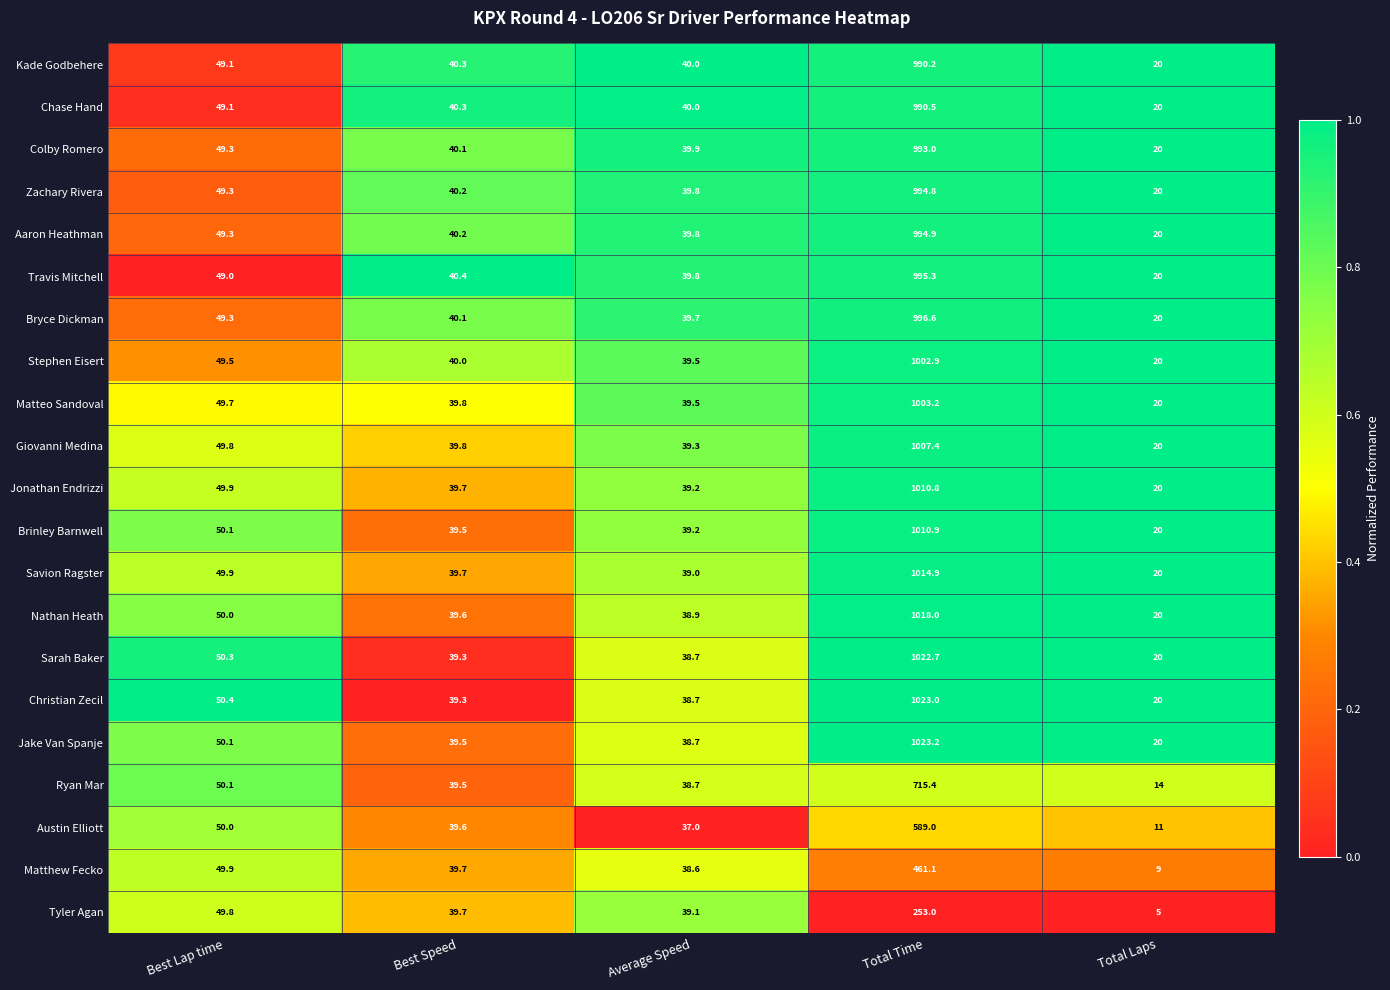

What is the spread (max minus min) of values at Average Speed?

3.0